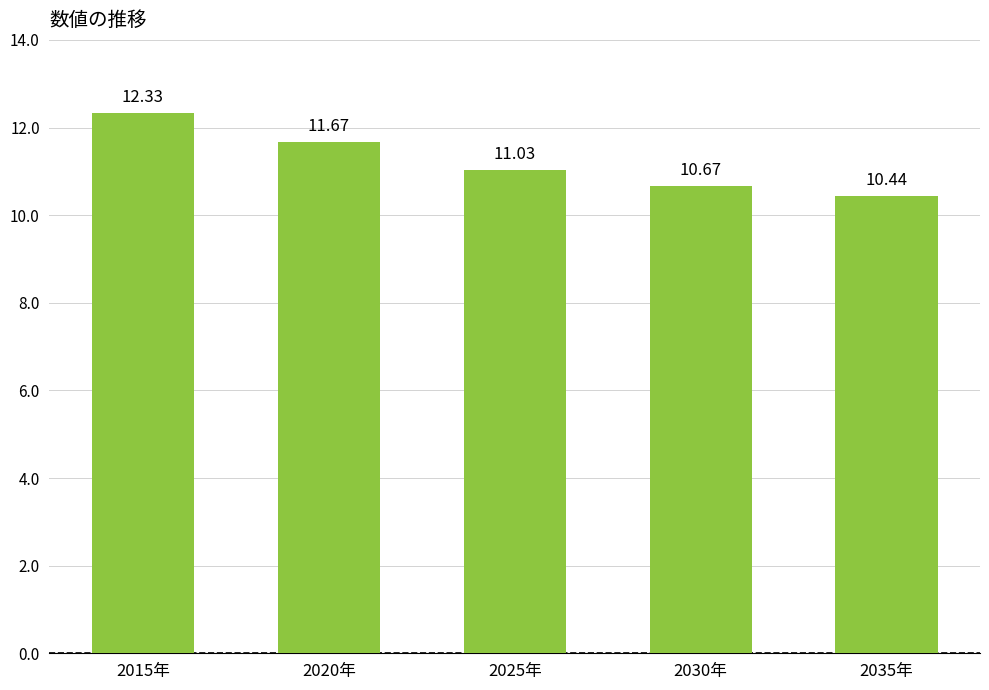

What is the ratio of the value at 2015年 to the value at 2030年?

1.2